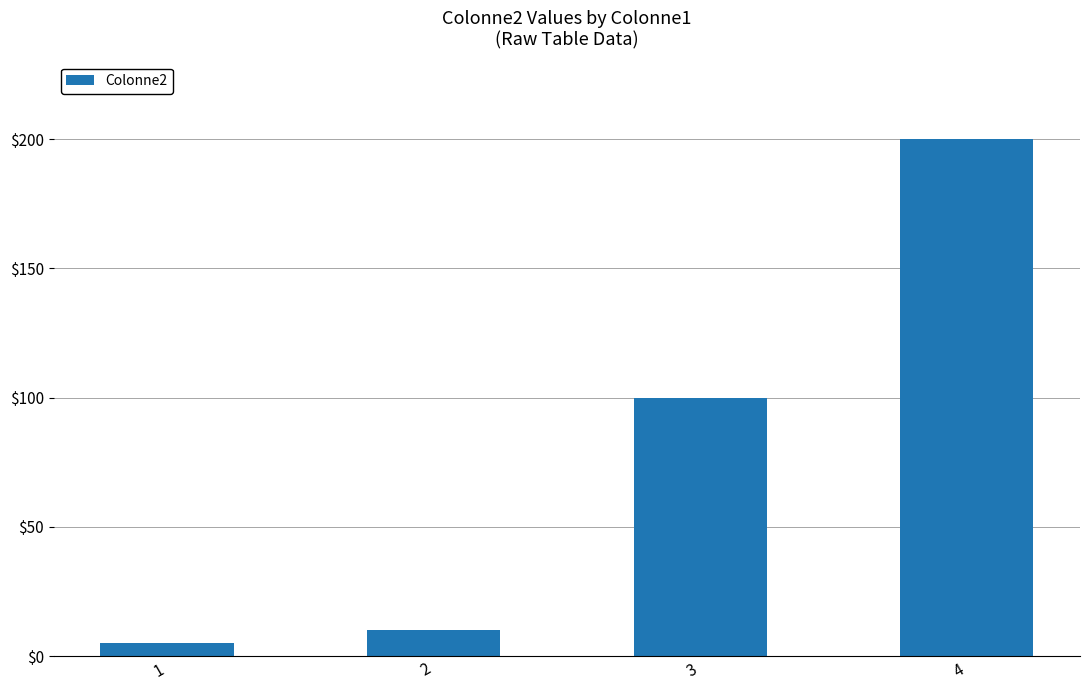

Read the value at 3, to the nearest 50.

100